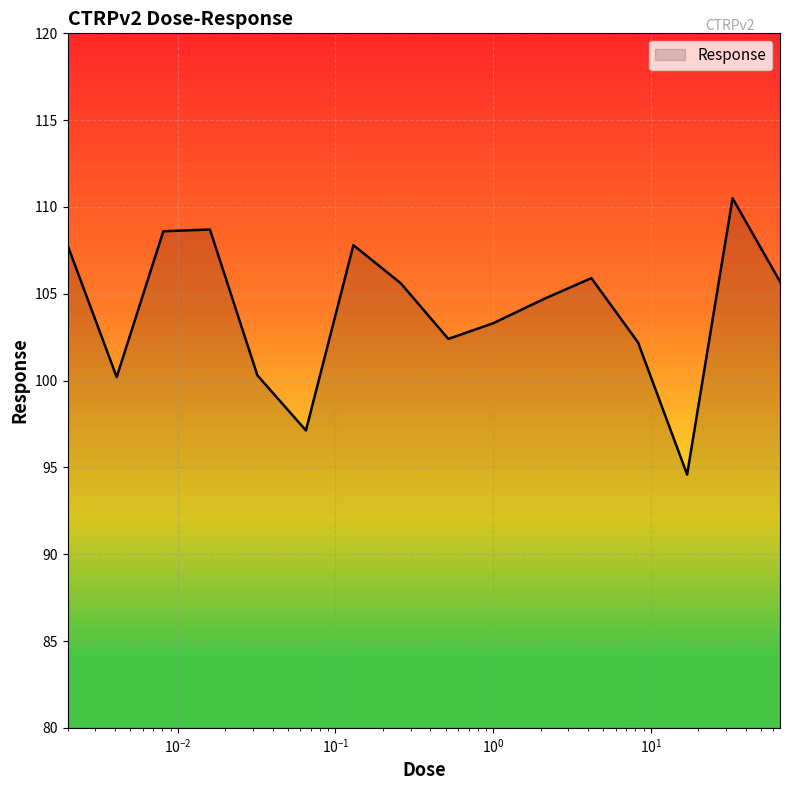

What is the maximum value shown in the chart?

110.5